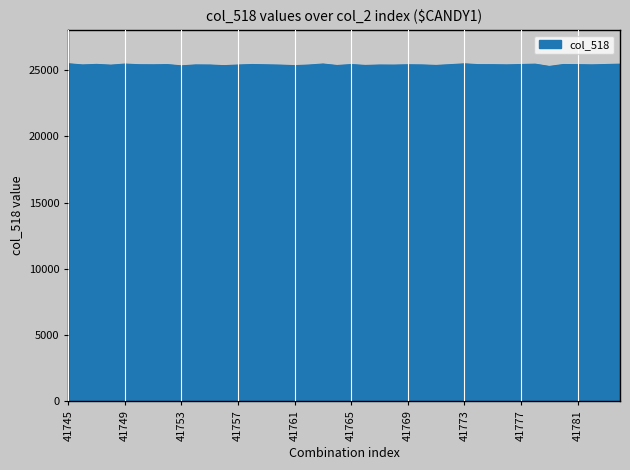

What is the smallest value displayed?

25286